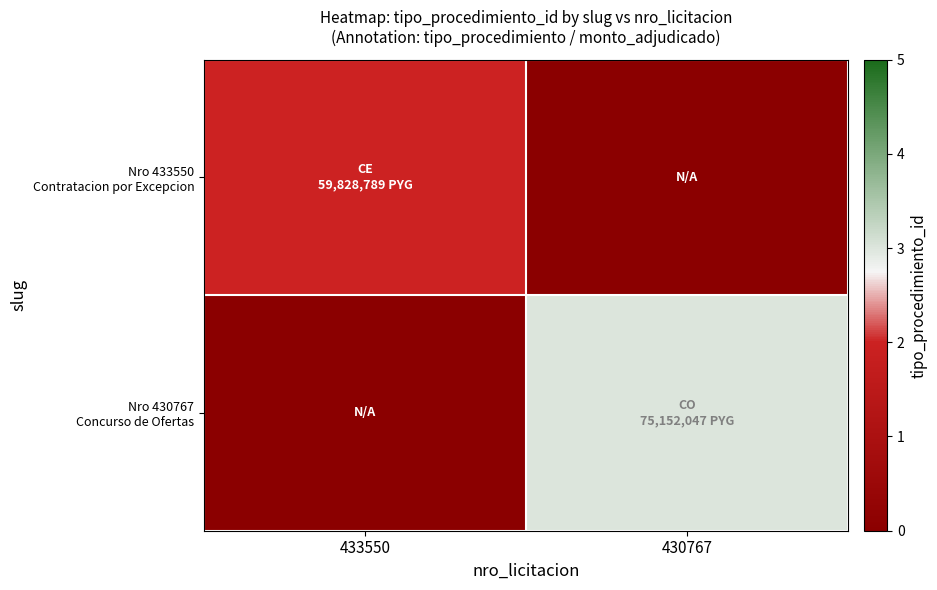

List the series in order of their peak value, lowest first.

Nro 433550 Contratacion por Excepcion, Nro 430767 Concurso de Ofertas